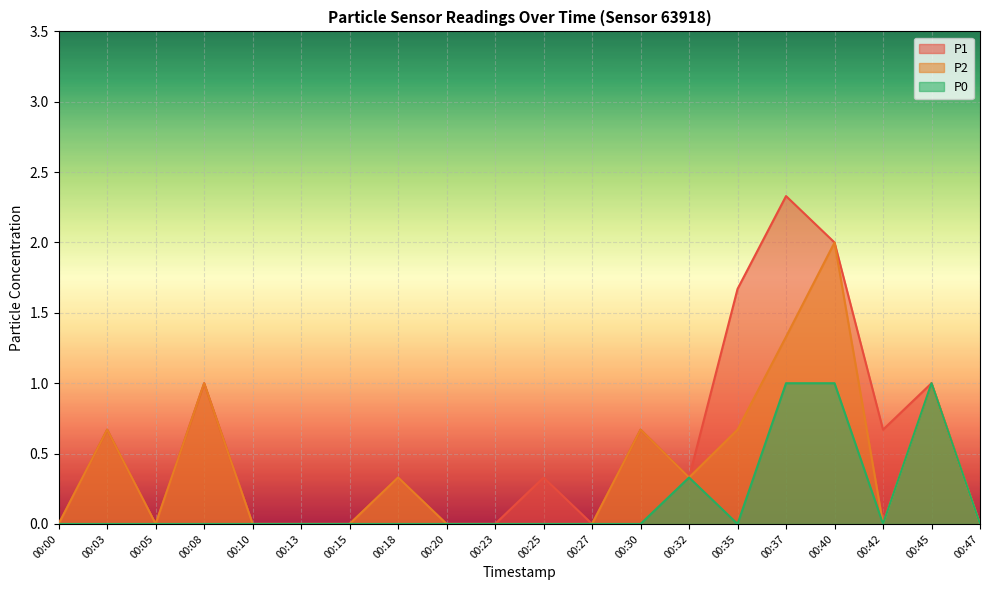

Is the value of P2 at 00:13 greater than the value of P0 at 00:23?

No